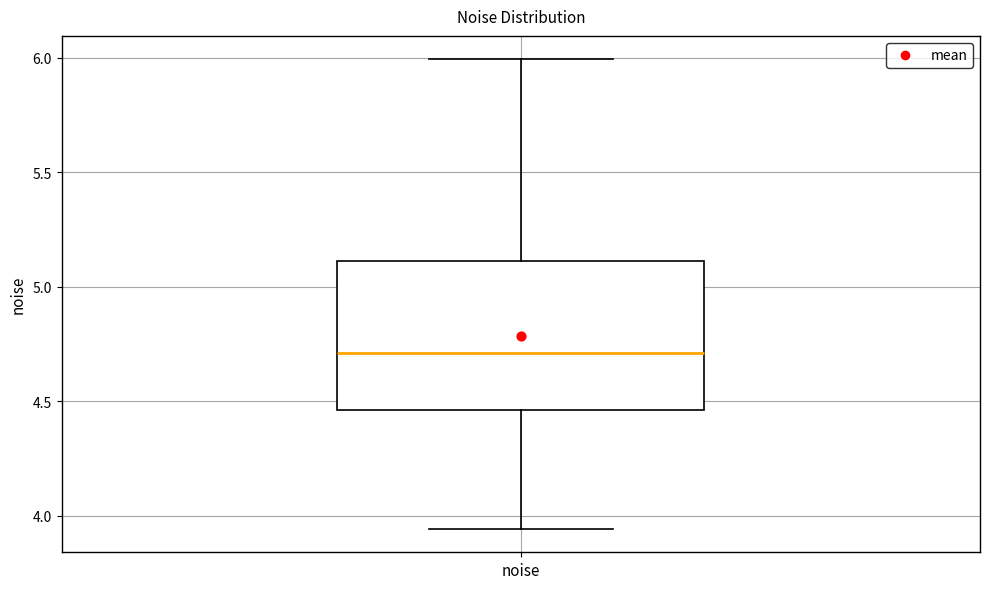

Where does the lower whisker of the box for noise end on the y-axis? The values are not printed on the chart, so give them approximately, as read against the axis.

3.95